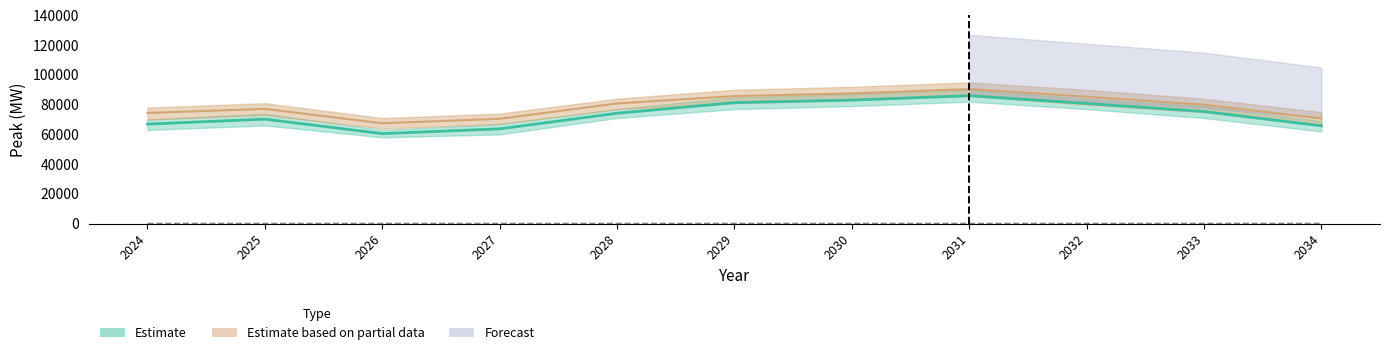

Where does the Peak (MW) - Estimate series first go above 74210?

2028